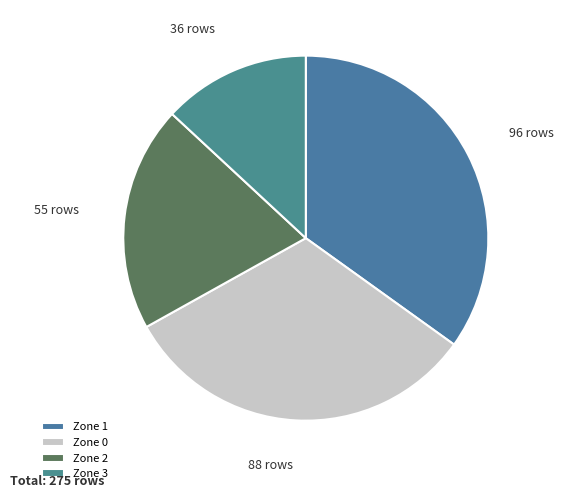

What is the largest slice in the pie chart?

Zone 1